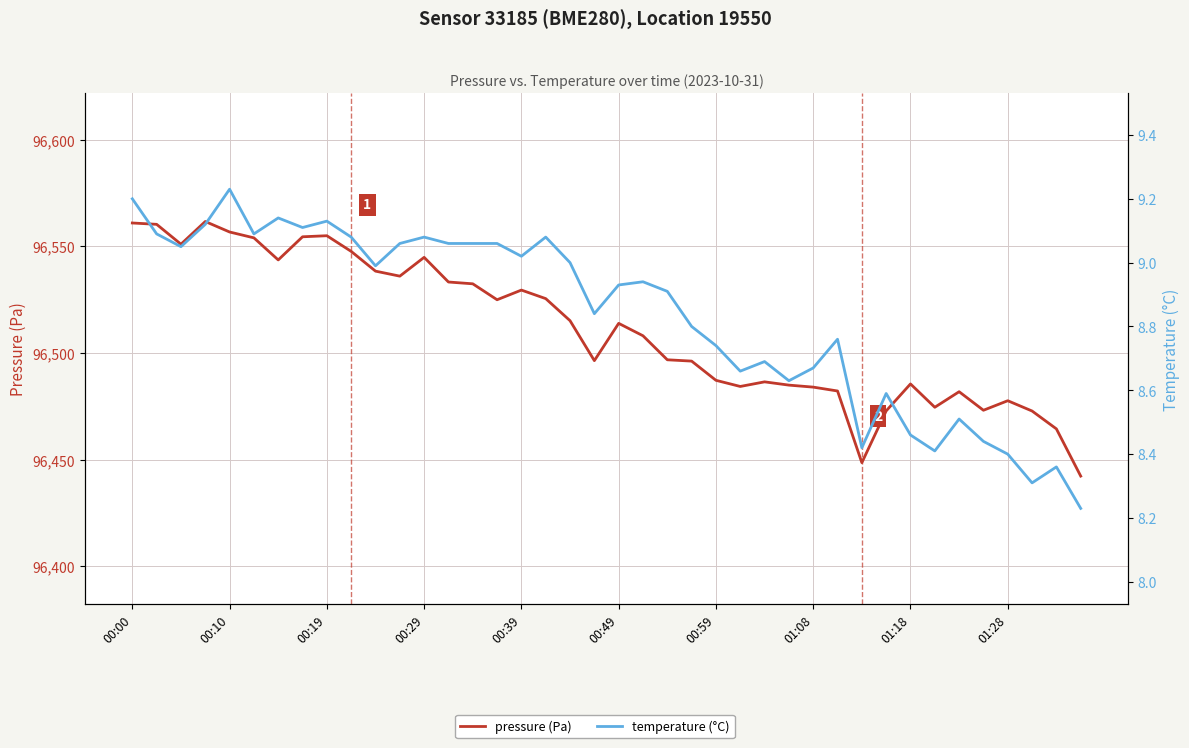

At 37, list the series in order from smallest to largest.

temperature (°C), pressure (Pa)